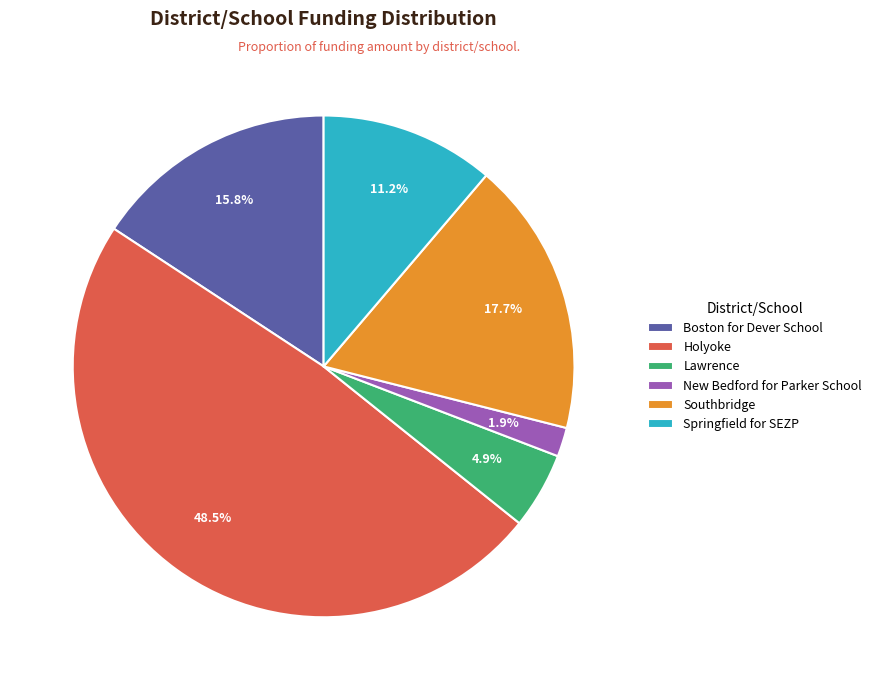

To the nearest percent, what is the average slice percentage?

17%